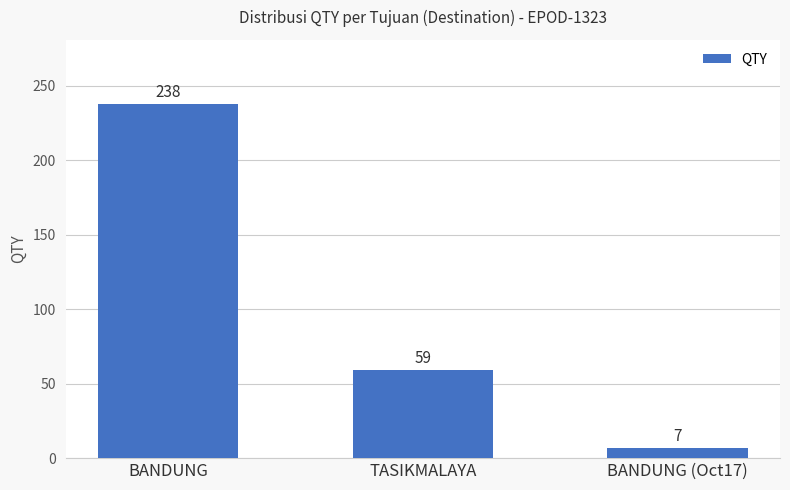

Rank the categories by value from lowest to highest.

BANDUNG (Oct17), TASIKMALAYA, BANDUNG